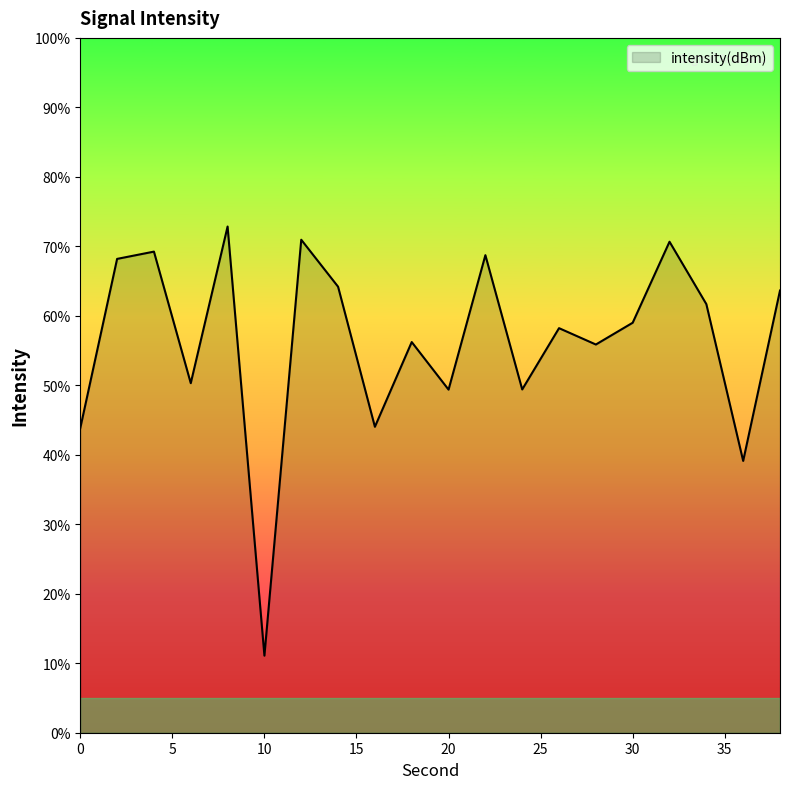

Does the chart have visible grid lines?

No